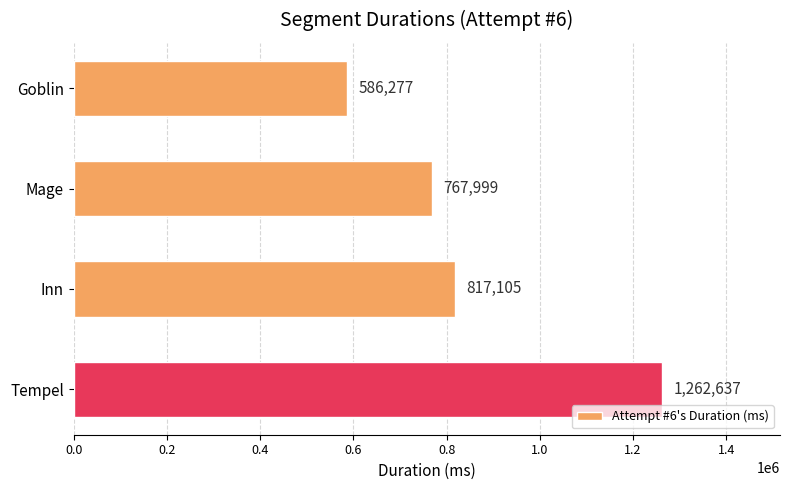

Reading top to bottom, extract all data points from this chart.

586277	767999	817105	1262637